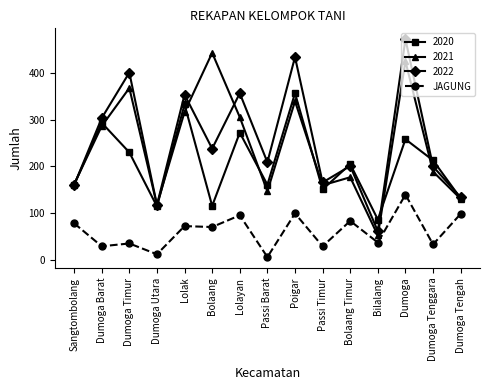

List the series in order of their peak value, highest first.

2022, 2021, 2020, JAGUNG